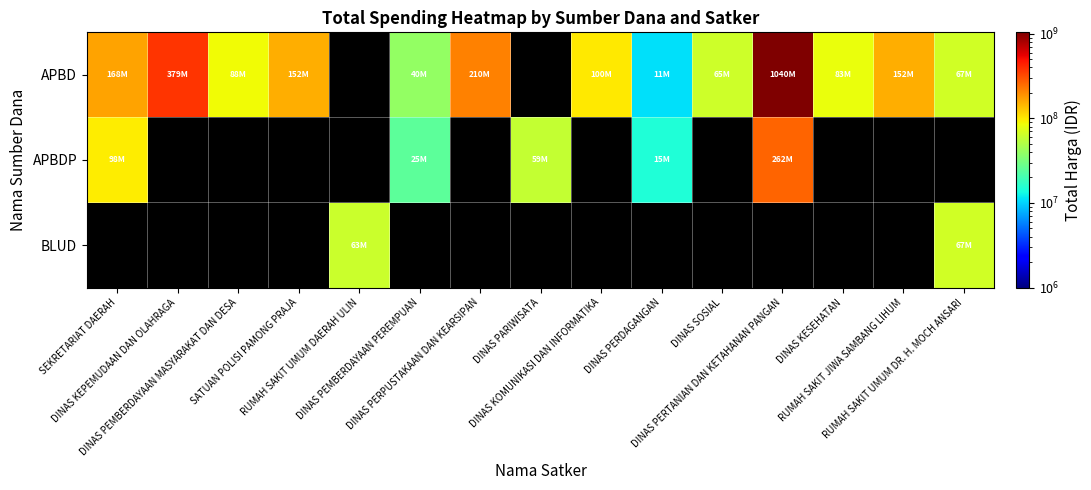

Which series has the largest range (max minus min)?

APBD